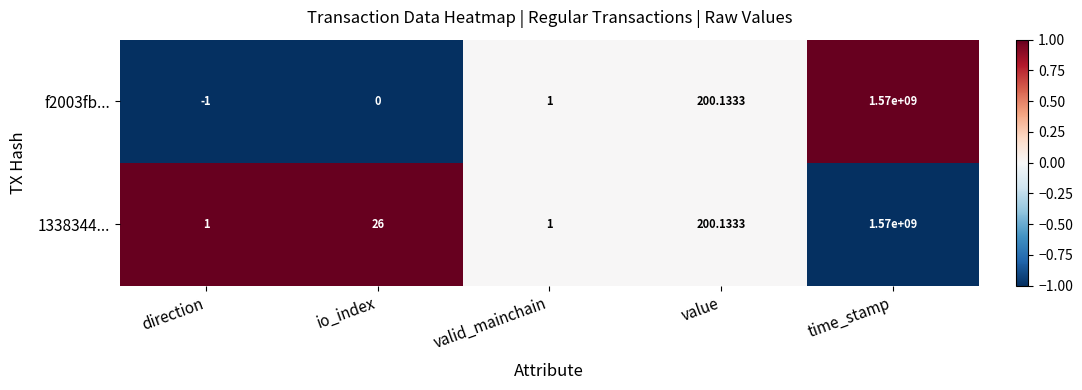

How many series are shown in this chart?

2